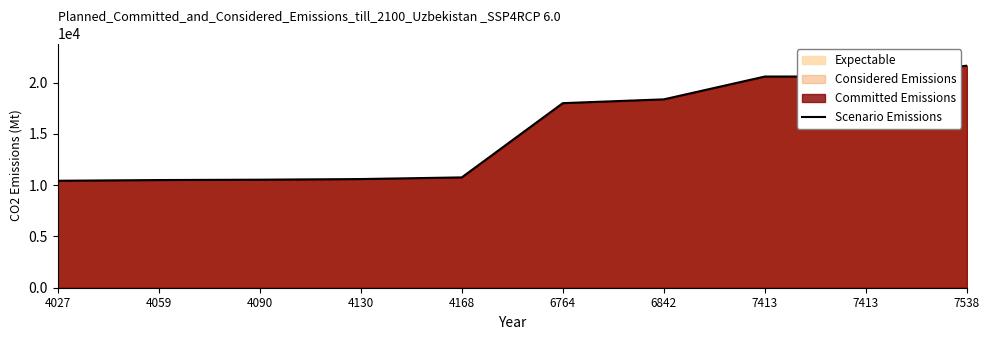

List the labels in order of value, largest first.

7538, 7413, 7413, 6842, 6764, 4168, 4130, 4090, 4059, 4027